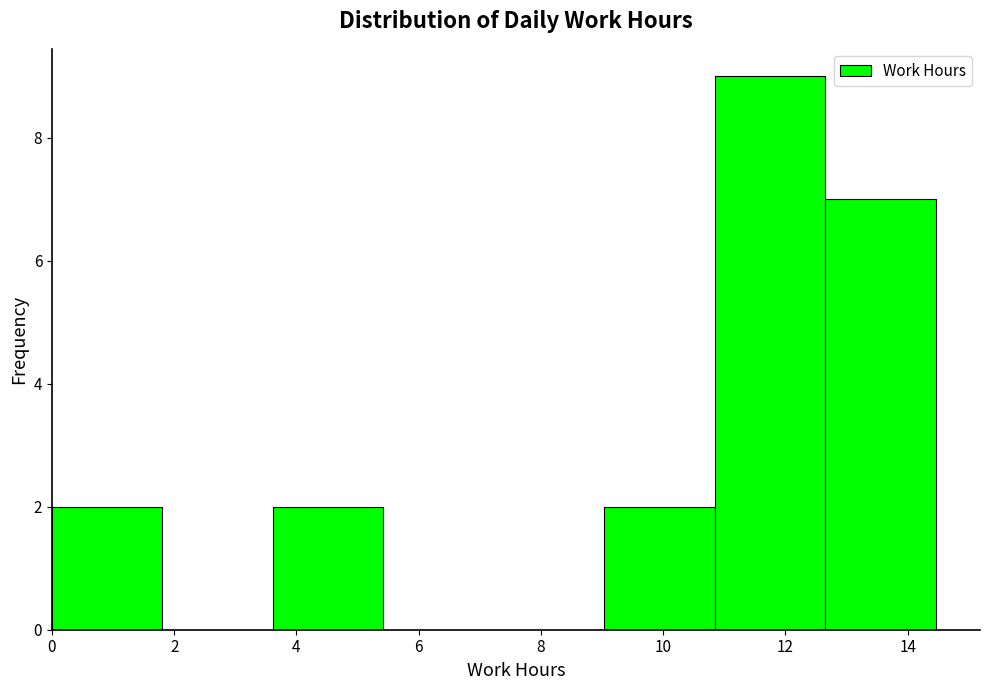

Reading left to right, transcribe this chart: for each bar, give the range it covers on the x-axis and its height. Neither the bar edges nor the heights are printed on the chart, so give them approximately, as read against the axes.

0.0 to 1.8: 2
1.8 to 3.6: 0
3.6 to 5.4: 2
5.4 to 7.2: 0
7.2 to 9.0: 0
9.0 to 10.8: 2
10.8 to 12.6: 9
12.6 to 14.4: 7